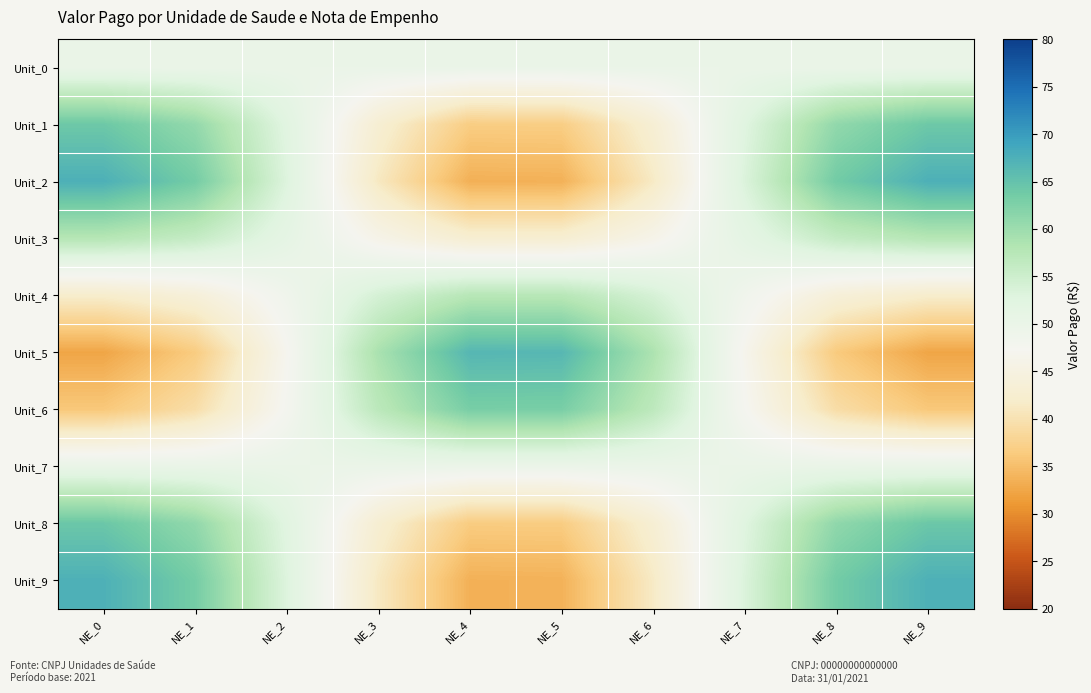

What is the maximum value shown in the chart?

67.5